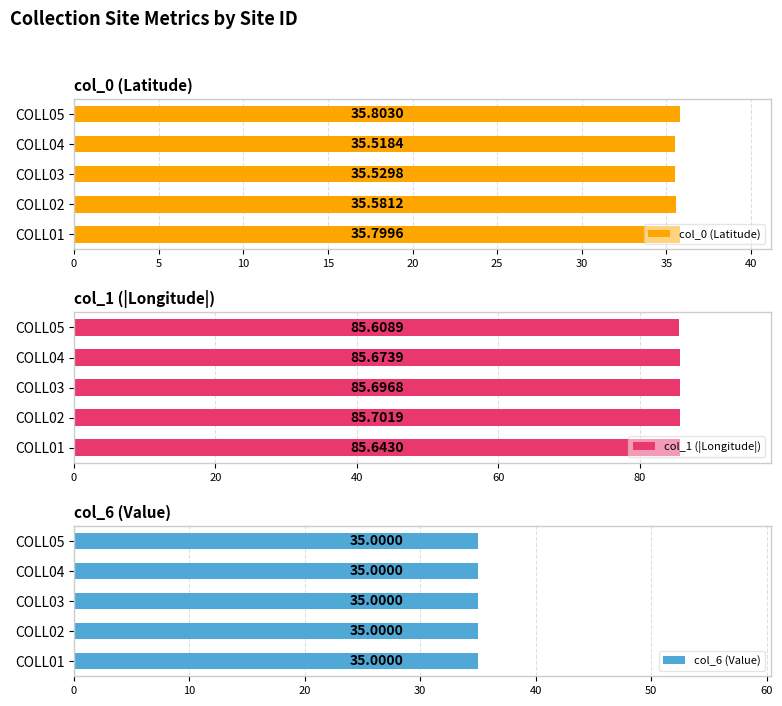

What is the difference between the second highest and minimum values in the col_0 (Latitude) series?

0.3